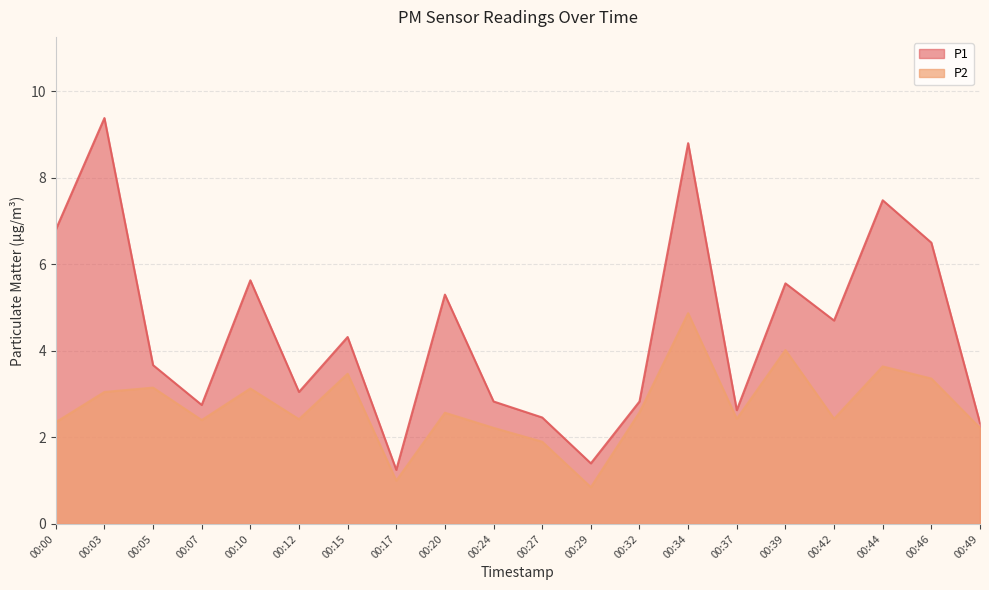

Rank the series by their average value, from lowest to highest.

P2, P1